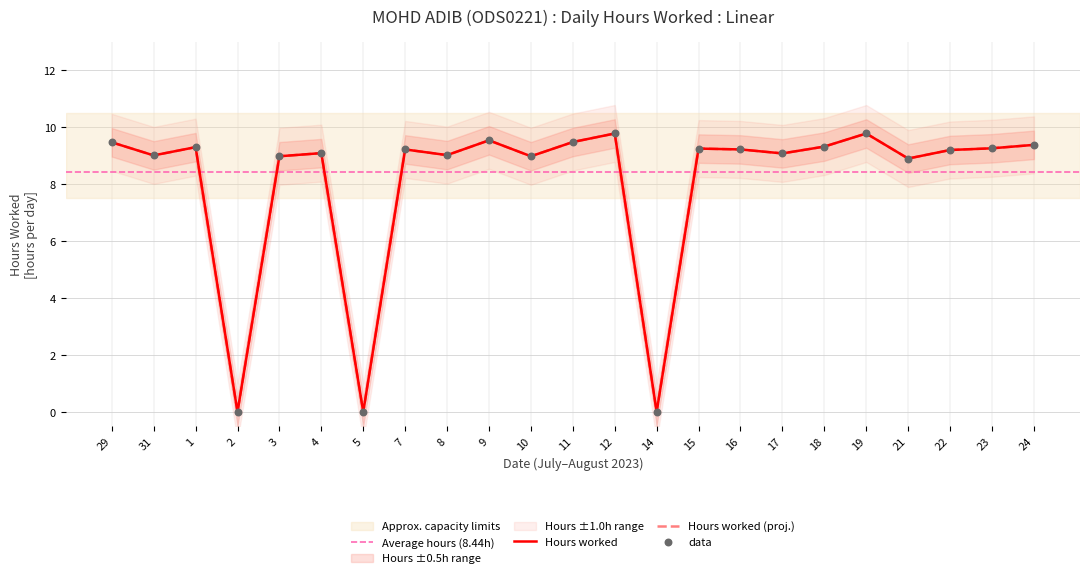

What is the ratio of the value at 21 to the value at 18?

1.0